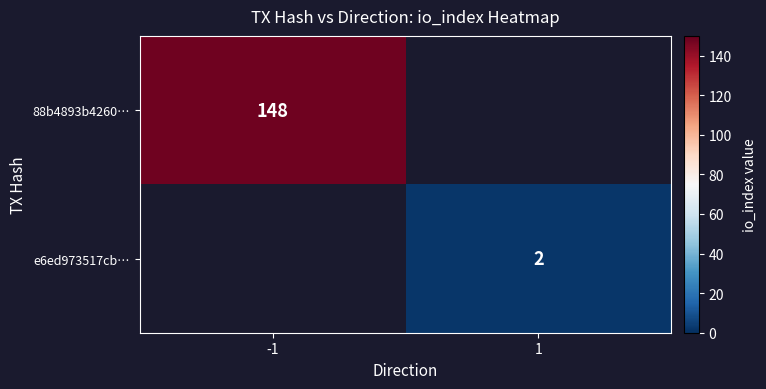

The 88b4893b4260… series shows 241 at -1. True or false?

False